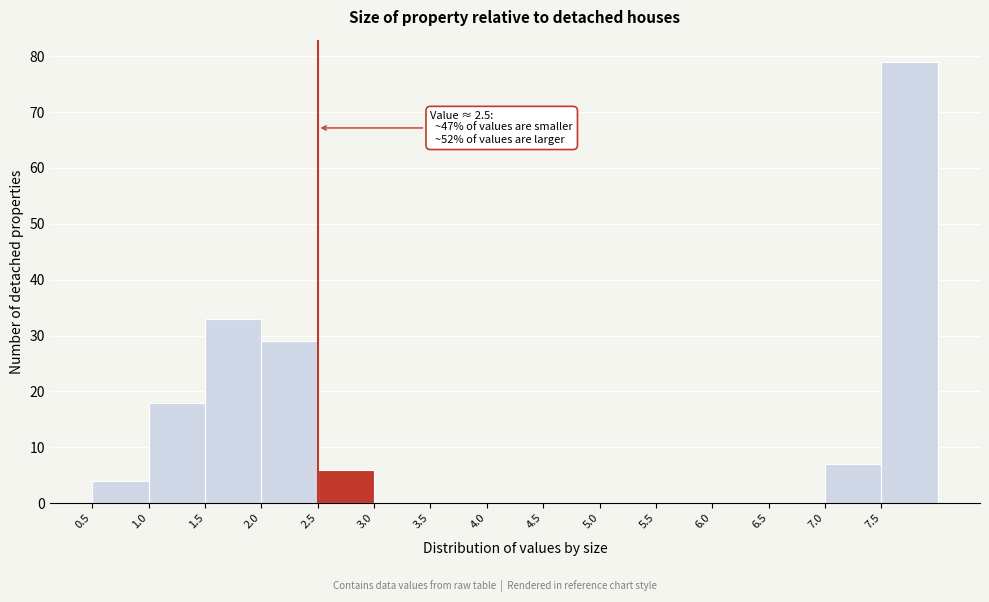

Over which range of the x-axis is the bar tallest?

7.5 to 8.0